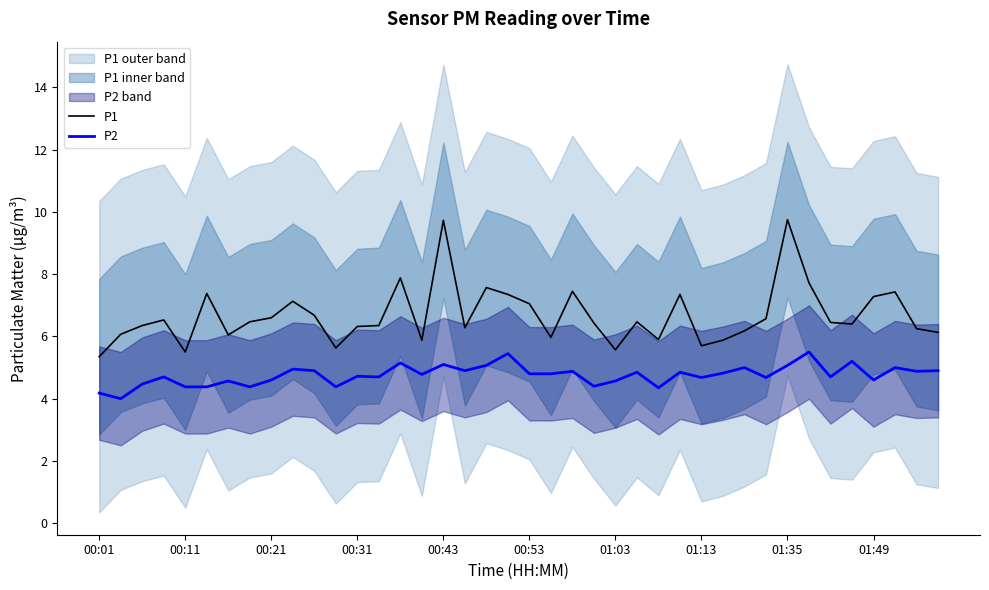

What is the difference between the maximum and second lowest values in the P2 series?

1.3